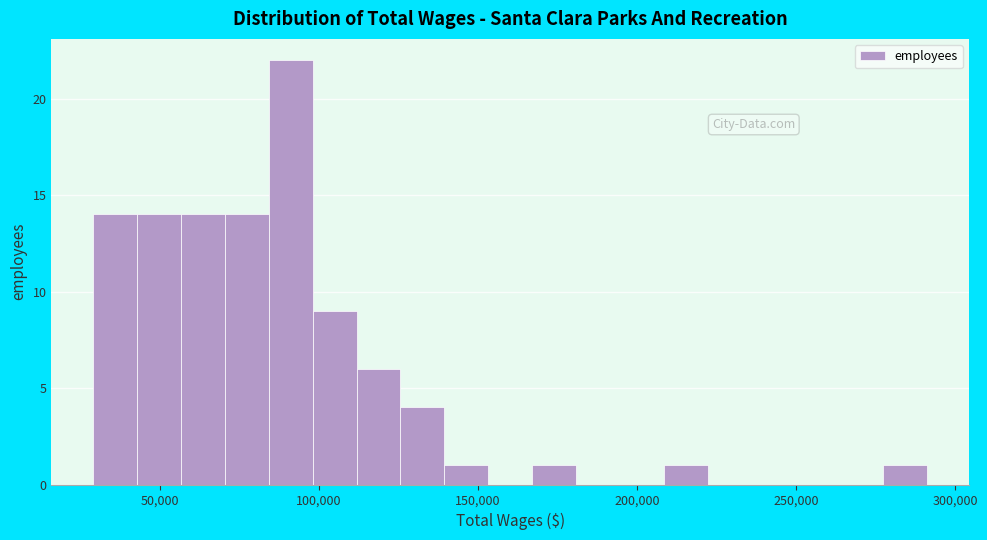

Read against the x-axis, roughly where is the centre of the tallest bar?

90000